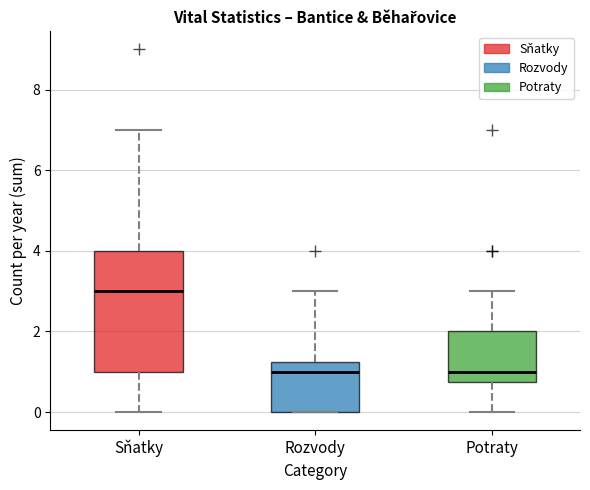

Reading left to right, read every box against the y-axis: the position of its median line, the range the box covers, and the ends of its whiskers. The values are not printed on the chart, so give them approximately, as read against the axis.

Sňatky: median 3.0, box 1.0 to 4.0, whiskers 0.0 to 7.0
Rozvody: median 1.0, box 0.0 to 1.2, whiskers 0.0 to 3.0
Potraty: median 1.0, box 0.8 to 2.0, whiskers 0.0 to 3.0